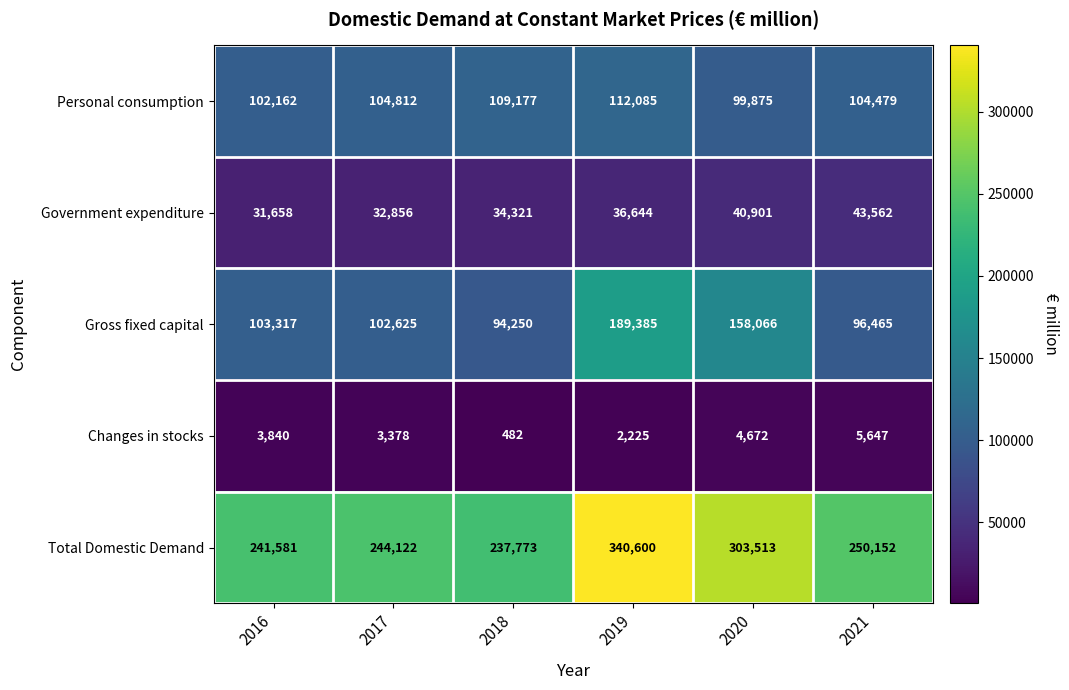

What is the maximum value shown in the chart?

340600